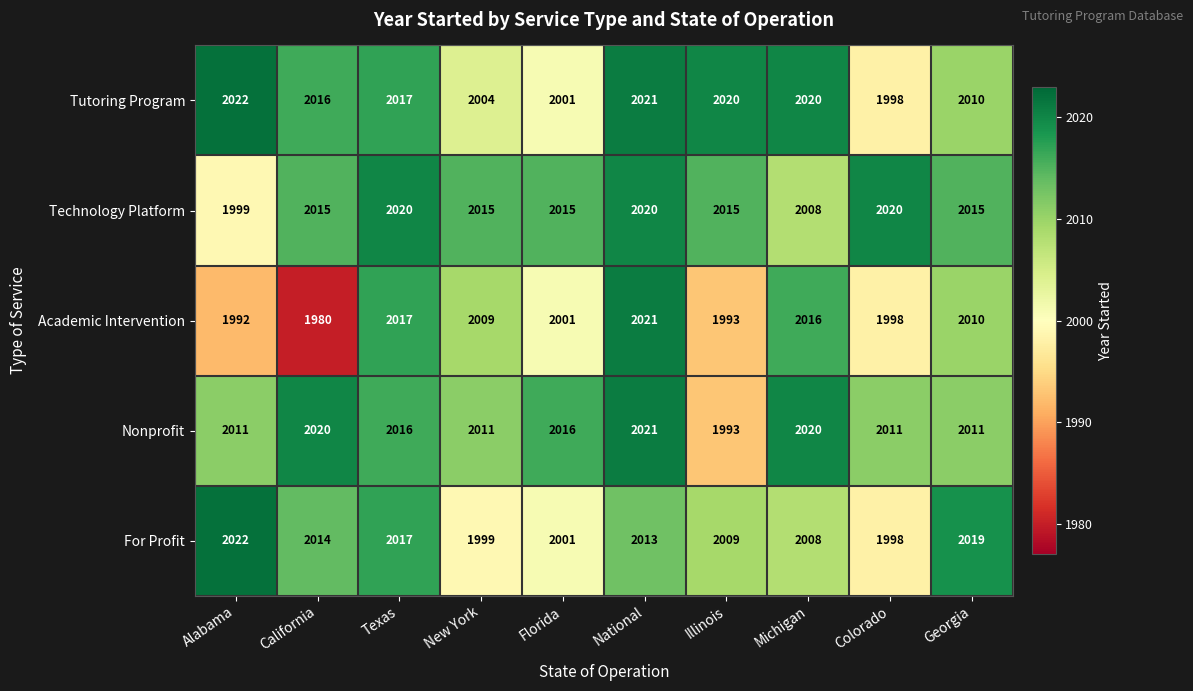

Between Texas and Michigan, which series saw the biggest shift?

Technology Platform